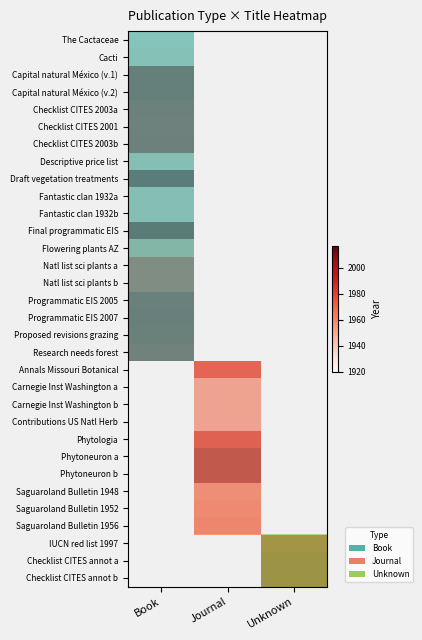

Rank the categories by Fantastic clan 1932a value from highest to lowest.

Book, Journal, Unknown